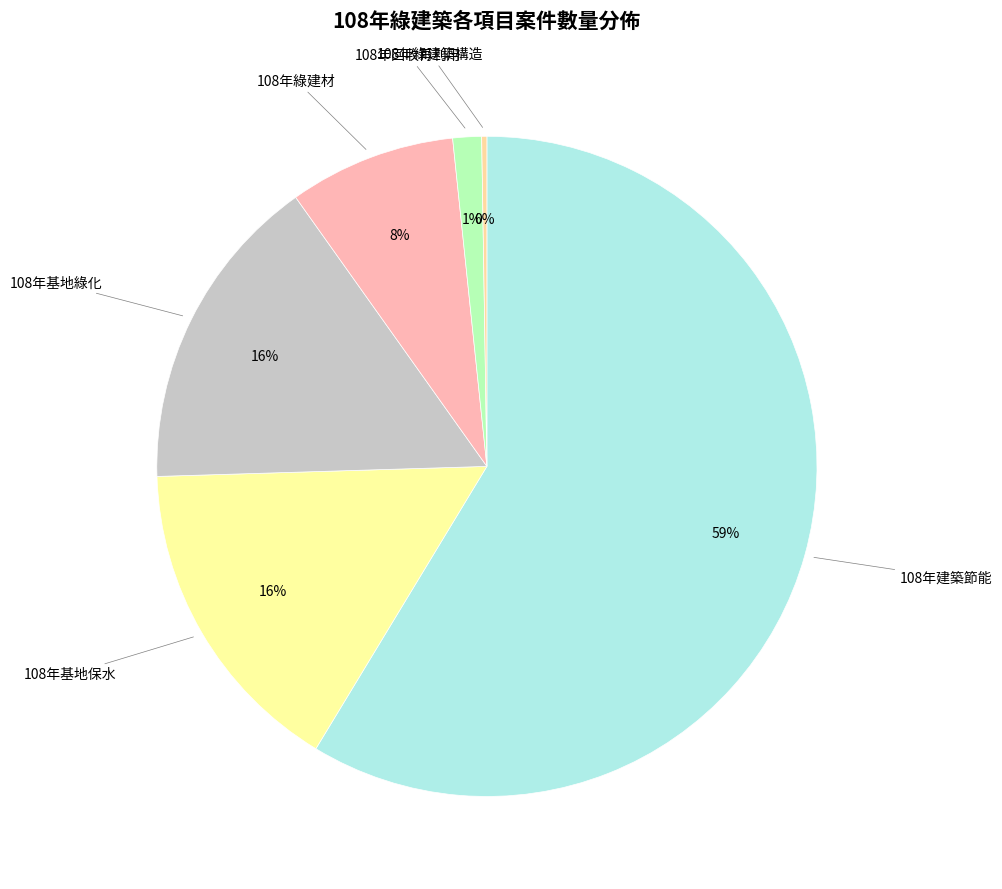

Is there any slice that represents more than half of the pie?

Yes